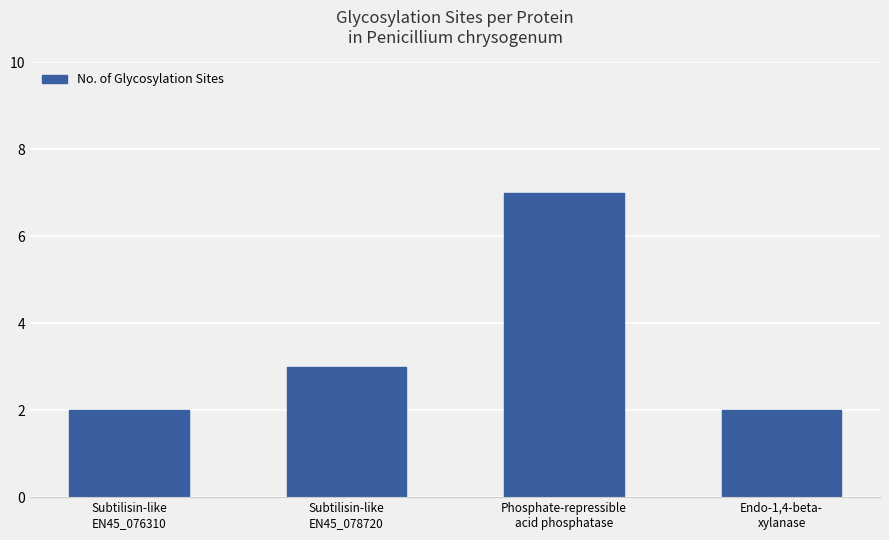

Does the chart contain stacked bars?

No